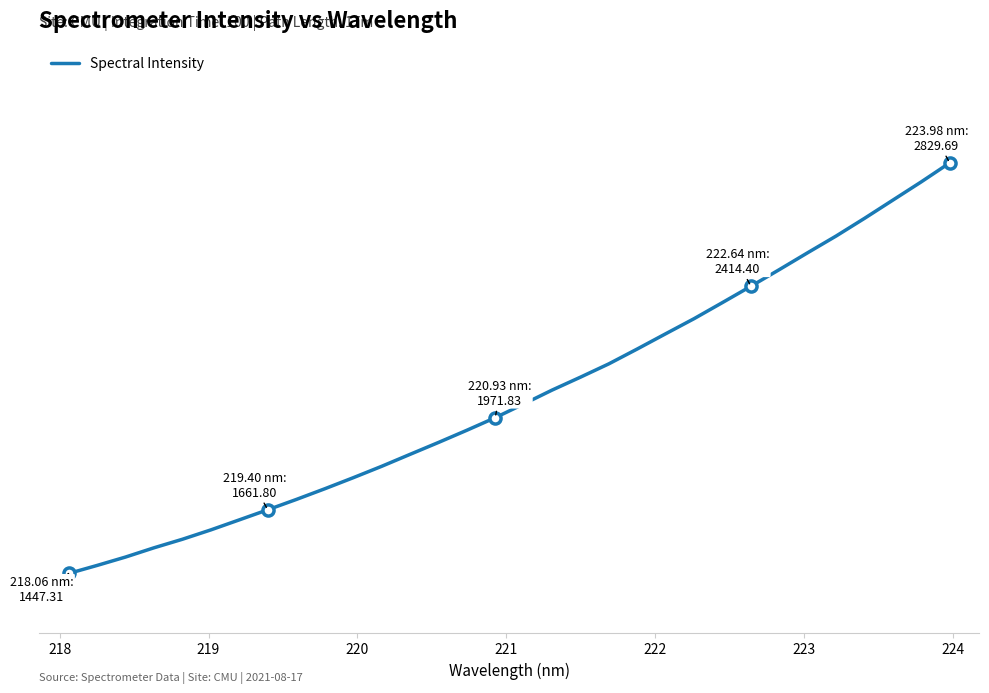

Reading left to right, transcribe all the data shown in this chart.

1447.3	1474.4	1502.6	1533.8	1562.5	1594.1	1627.8	1661.8	1696.4	1732.3	1769.5	1807.9	1848.3	1888.3	1929.5	1971.8	2017.9	2064.7	2108.3	2153.2	2203.3	2254.5	2305.3	2359.6	2414.4	2470.4	2527.4	2583.5	2643.0	2704.4	2765.9	2829.7